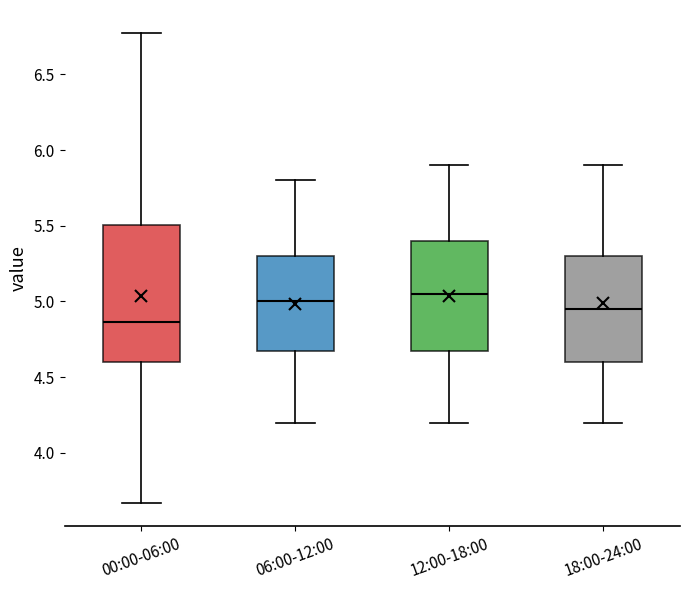

Reading left to right, read every box against the y-axis: the position of its median line, the range the box covers, and the ends of its whiskers. The values are not printed on the chart, so give them approximately, as read against the axis.

00:00-06:00: median 4.85, box 4.60 to 5.50, whiskers 3.65 to 6.75
06:00-12:00: median 5.00, box 4.70 to 5.30, whiskers 4.20 to 5.80
12:00-18:00: median 5.05, box 4.70 to 5.40, whiskers 4.20 to 5.90
18:00-24:00: median 4.95, box 4.60 to 5.30, whiskers 4.20 to 5.90